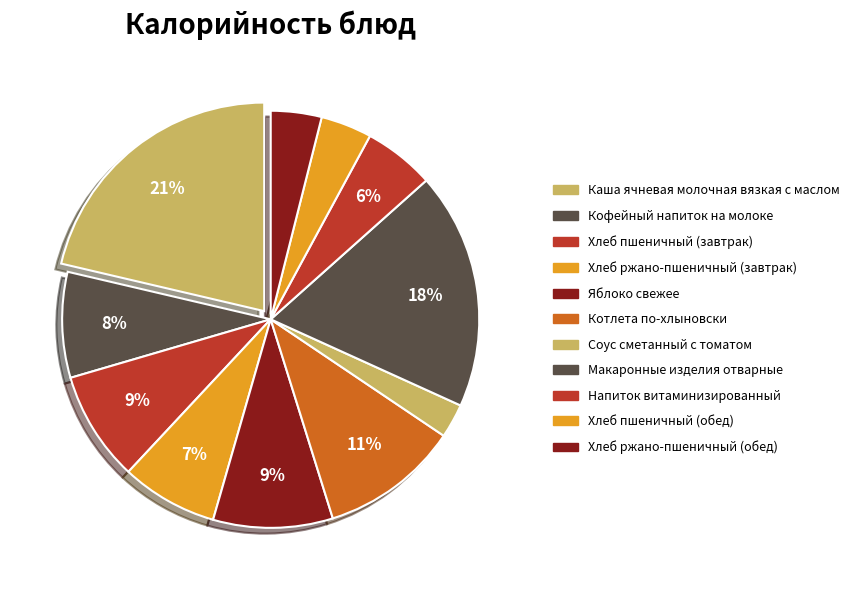

What percentage is the Хлеб пшеничный (обед) slice, to the nearest percent?

4%